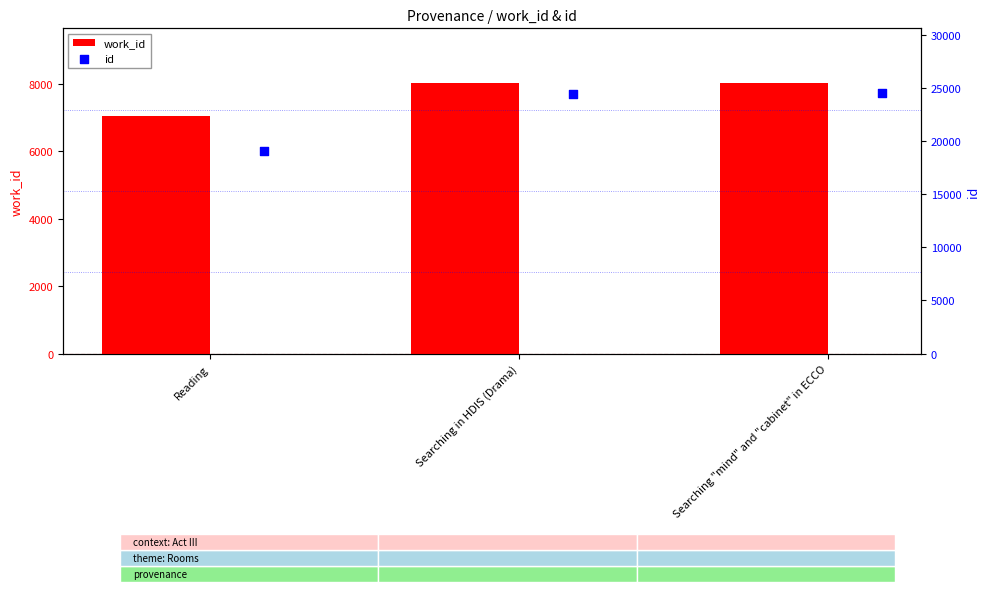

Is the value of work_id at Reading greater than the value of id at Searching in HDIS (Drama)?

No